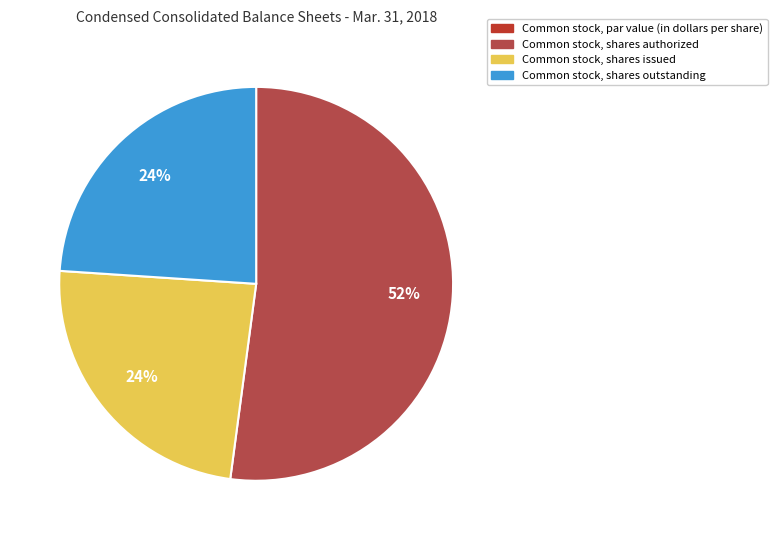

What is the total percentage of Common stock, shares authorized and Common stock, par value (in dollars per share)?

52.1%